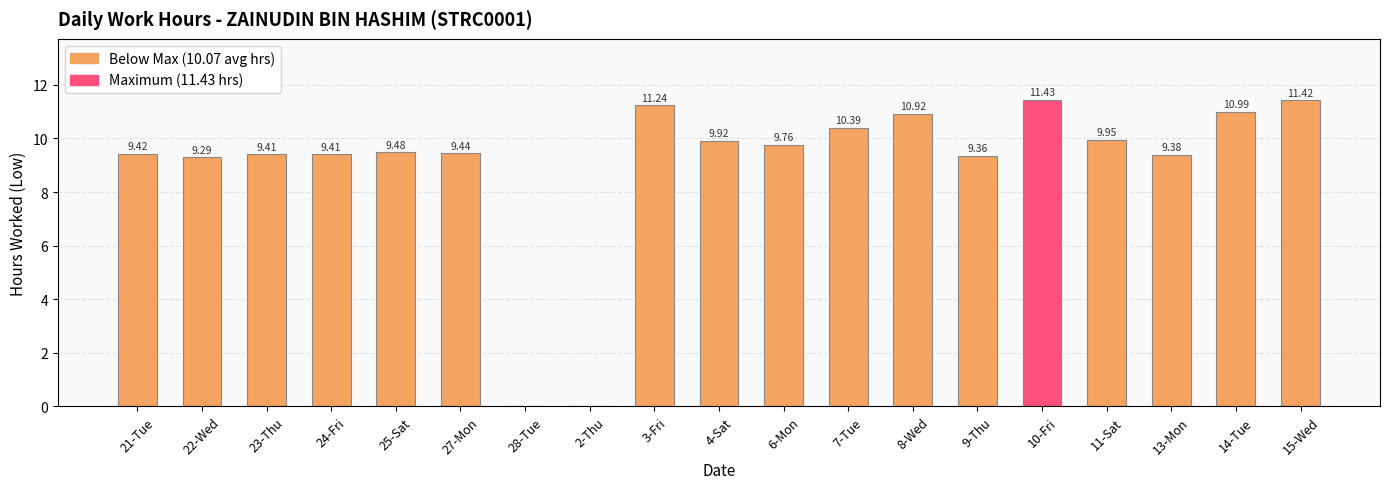

Is it true that the value at 23-Thu is 12.5?

False